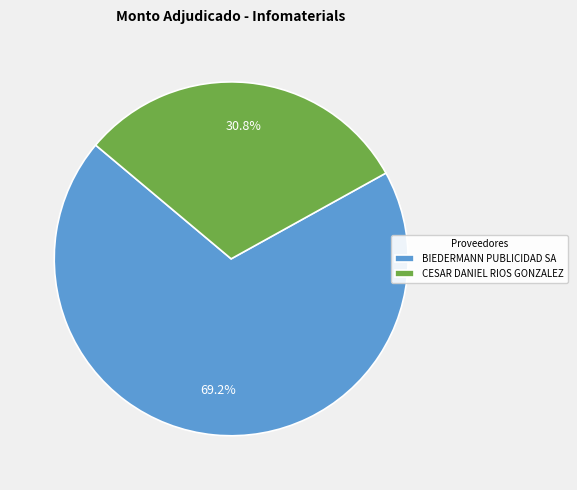

Is it true that BIEDERMANN PUBLICIDAD SA is 69% of the pie?

True